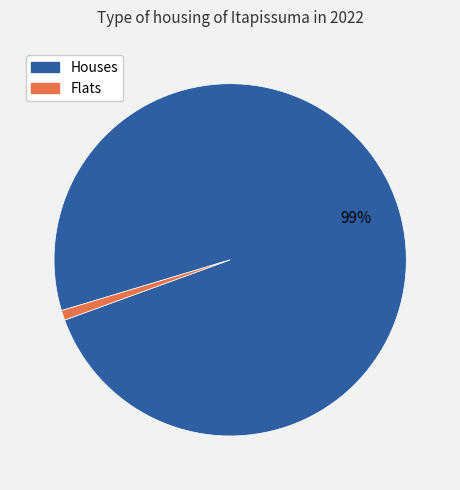

Does any single category account for the majority?

Yes